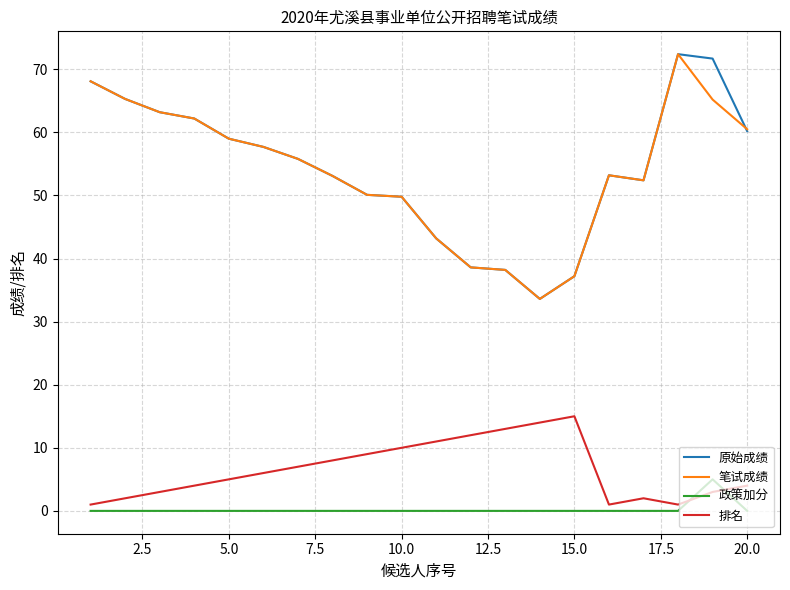

What is the maximum value for 原始成绩?

72.4